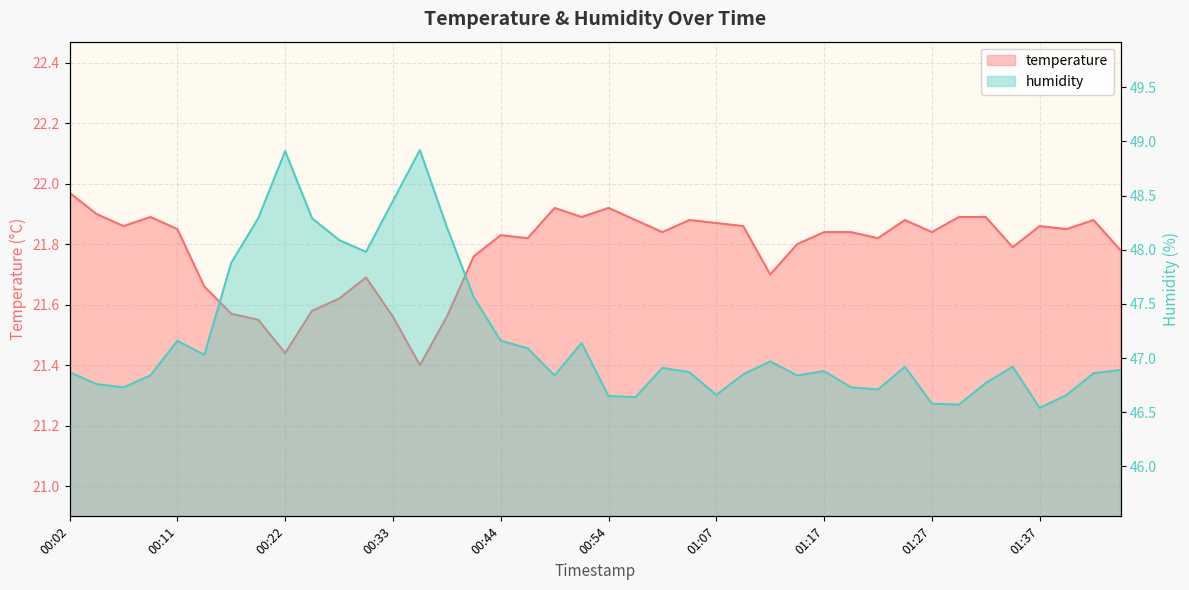

Between 01:27 and 24, which is larger?

24